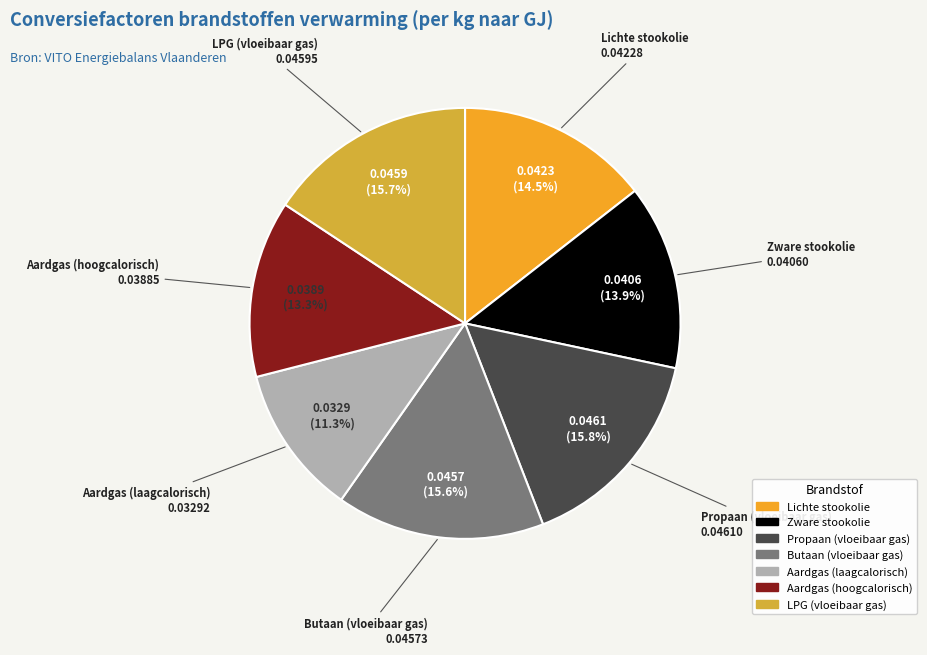

To the nearest percent, what is the difference between the LPG (vloeibaar gas) and Aardgas (hoogcalorisch) slice percentages?

2%